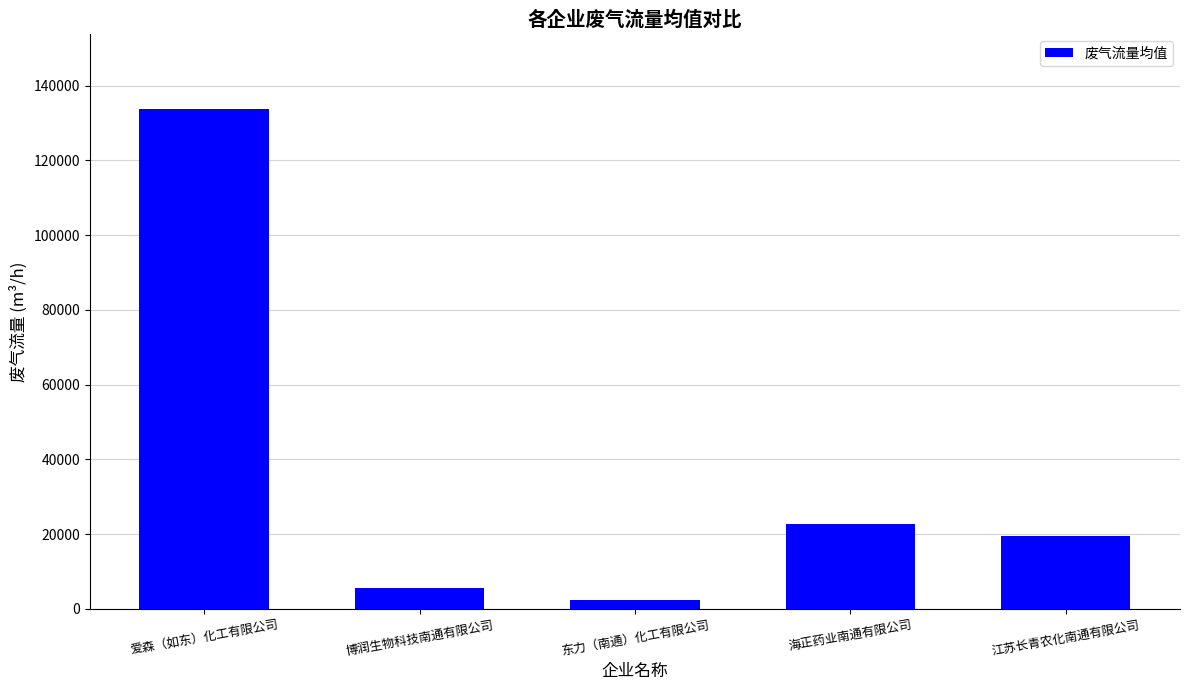

What is the label of the 1st bar from the right?

江苏长青农化南通有限公司